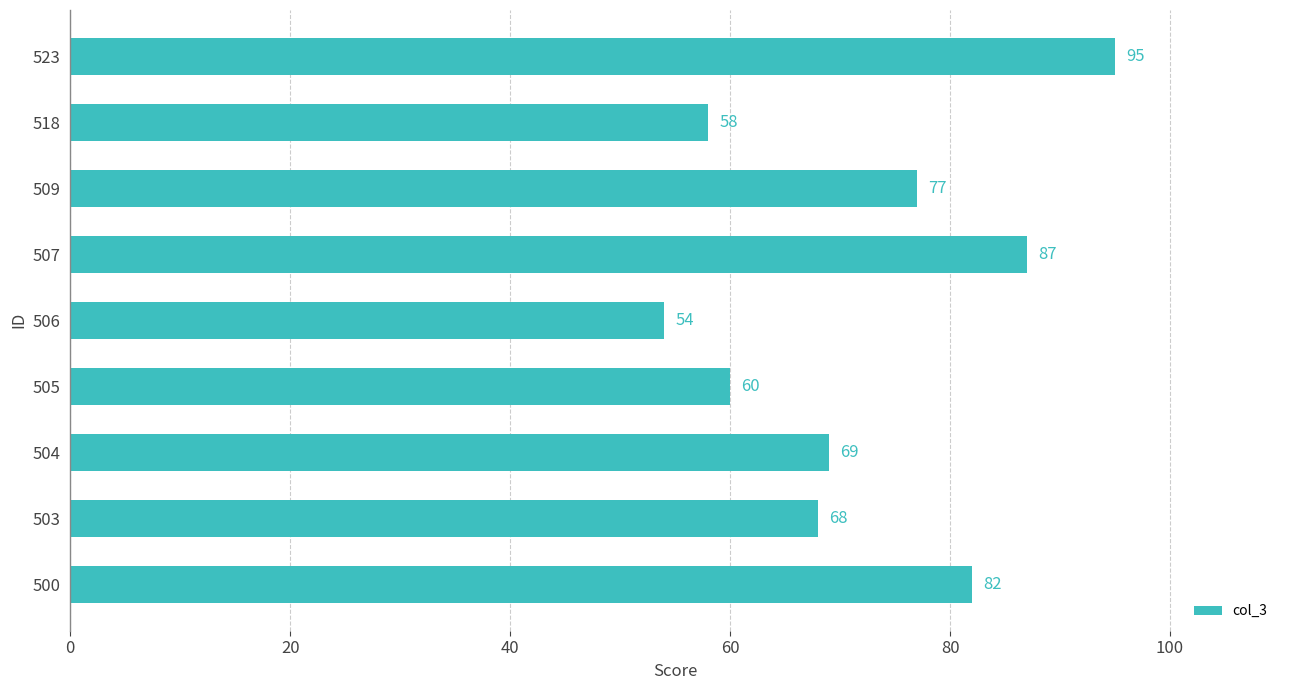

What is the change in value from 505 to 523?

+35